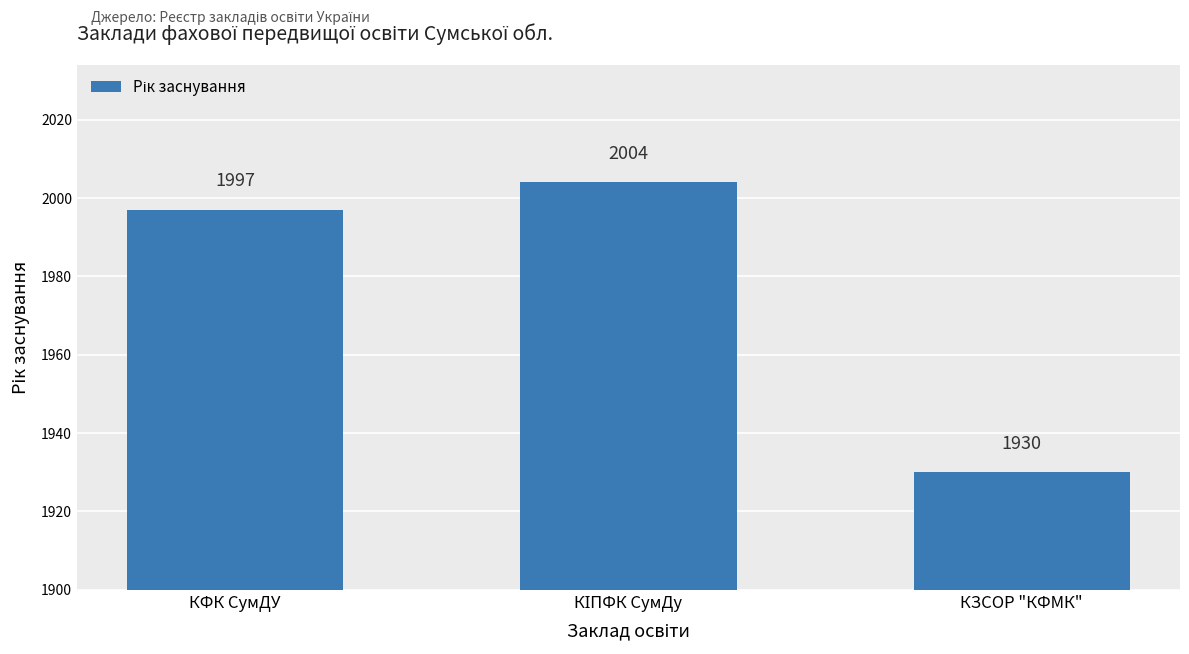

What is the ratio of the value at КФК СумДУ to the value at КЗСОР "КФМК"?

1.0